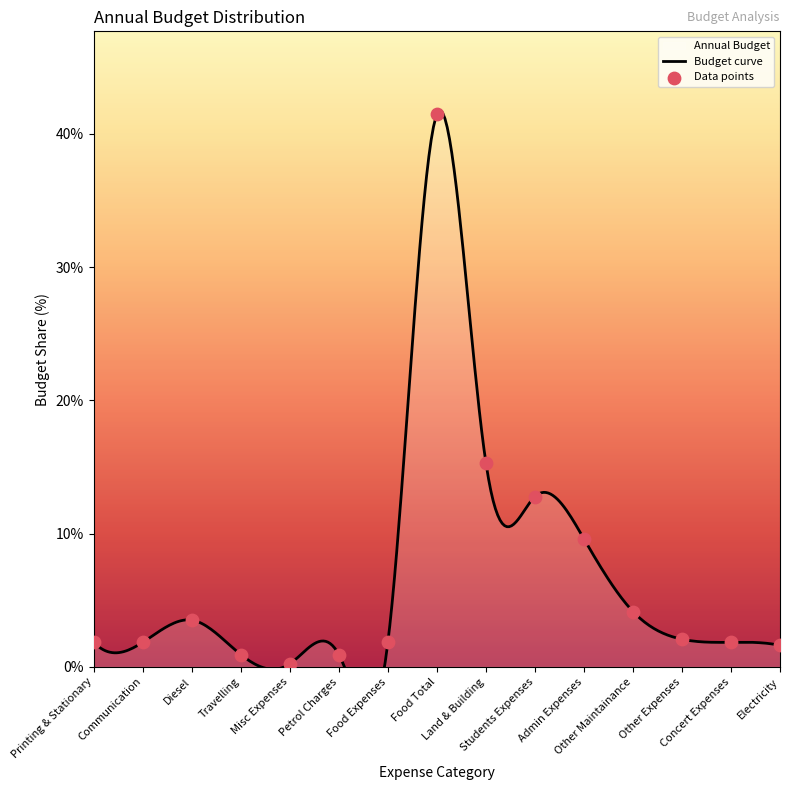

What is the change in value from Communication to Electricity?

-0.2